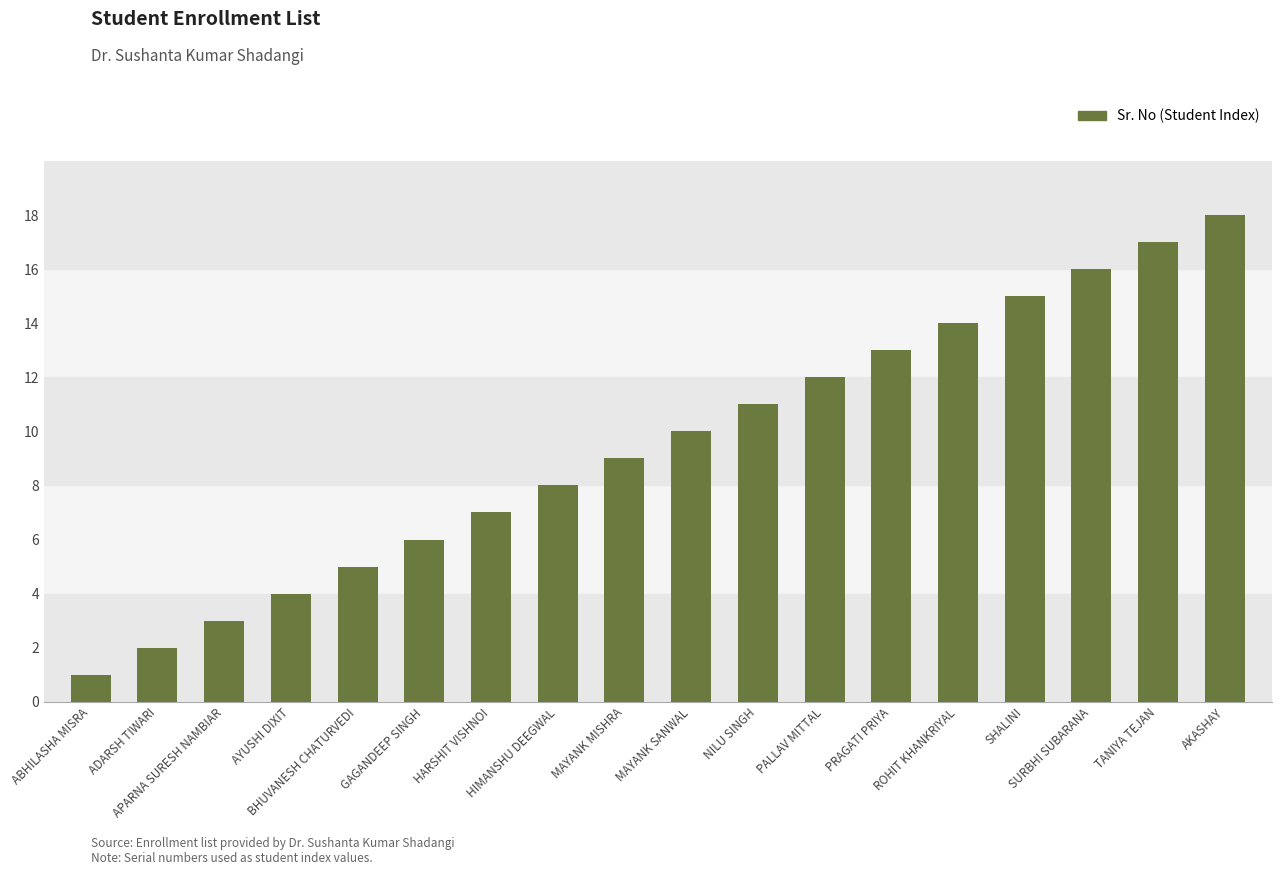

What is the change in value from BHUVANESH CHATURVEDI to SHALINI?

+10